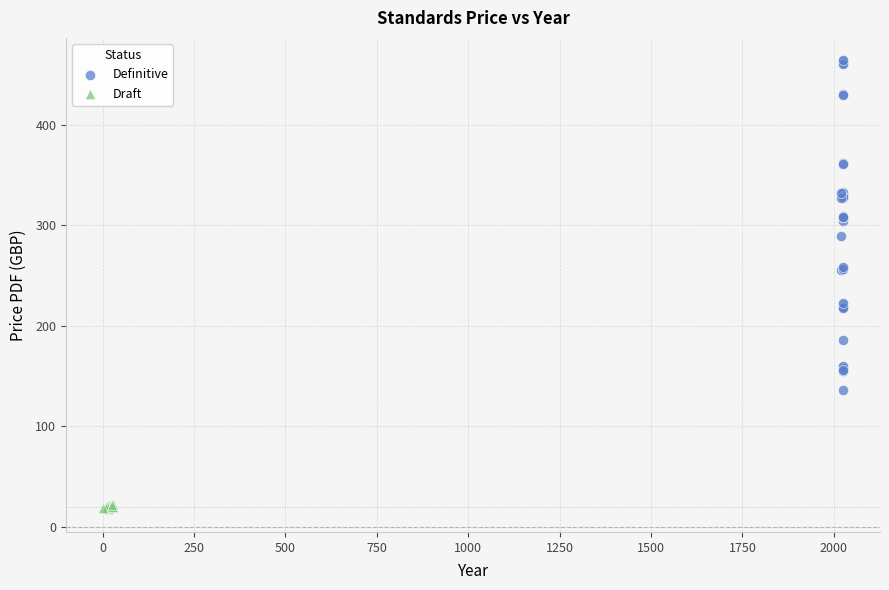

Which series has the largest Y range (max minus min)?

Definitive